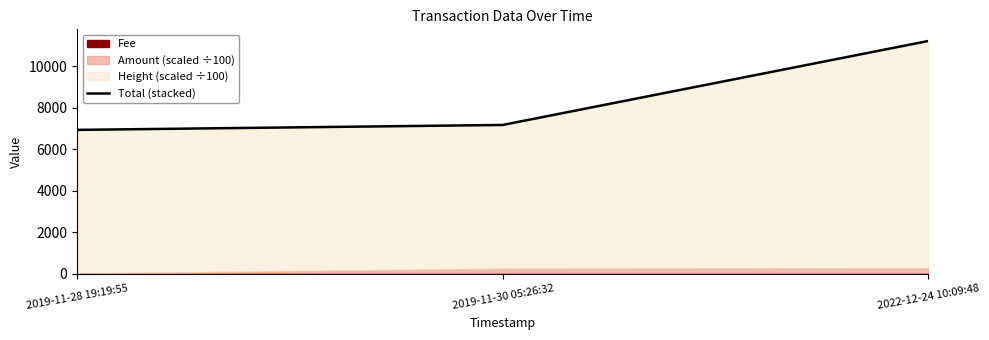

Which label corresponds to the largest value in the chart?

2022-12-24 10:09:48